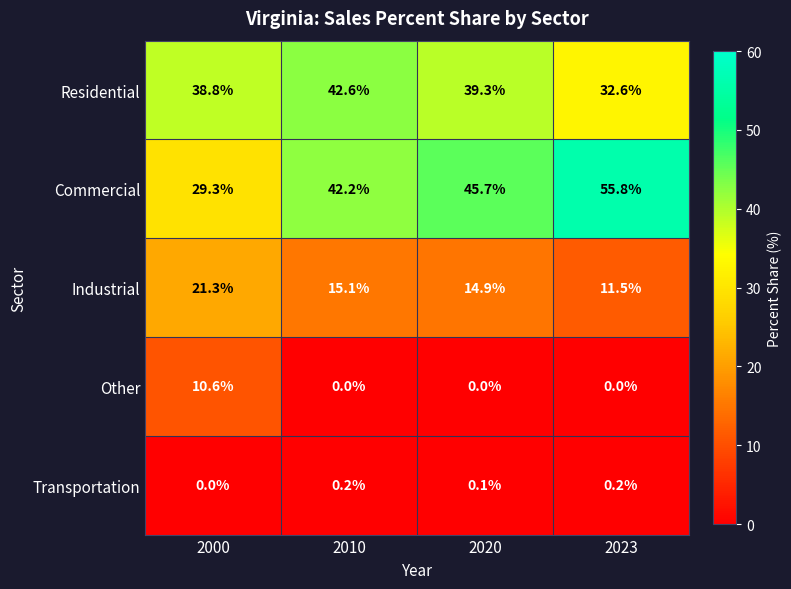

What value does the Residential series have at 2010?

42.6